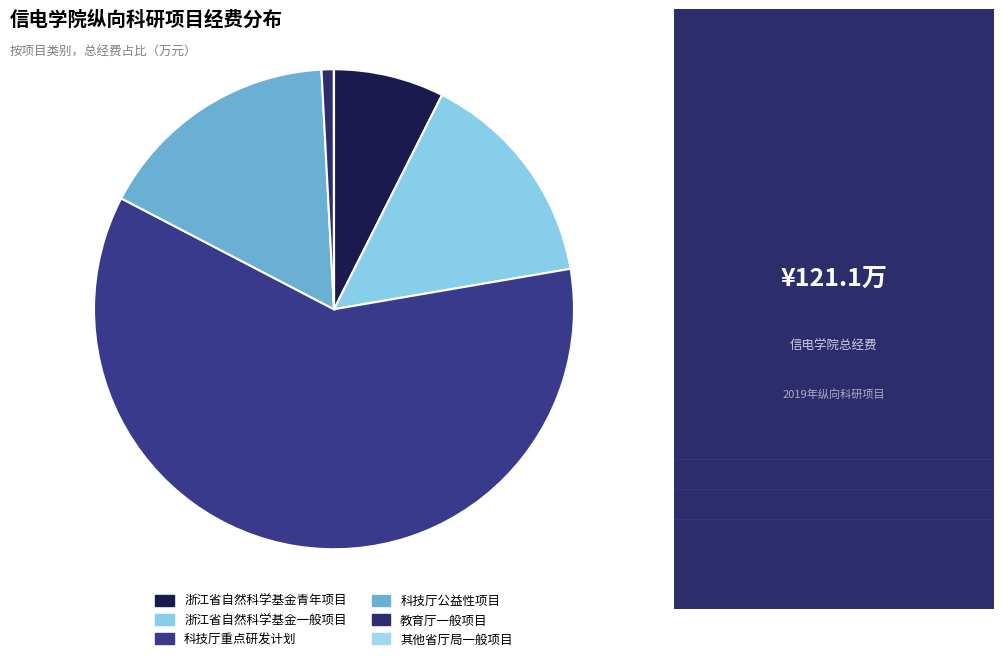

Is it true that 其他省厅局一般项目 is 0% of the pie?

True